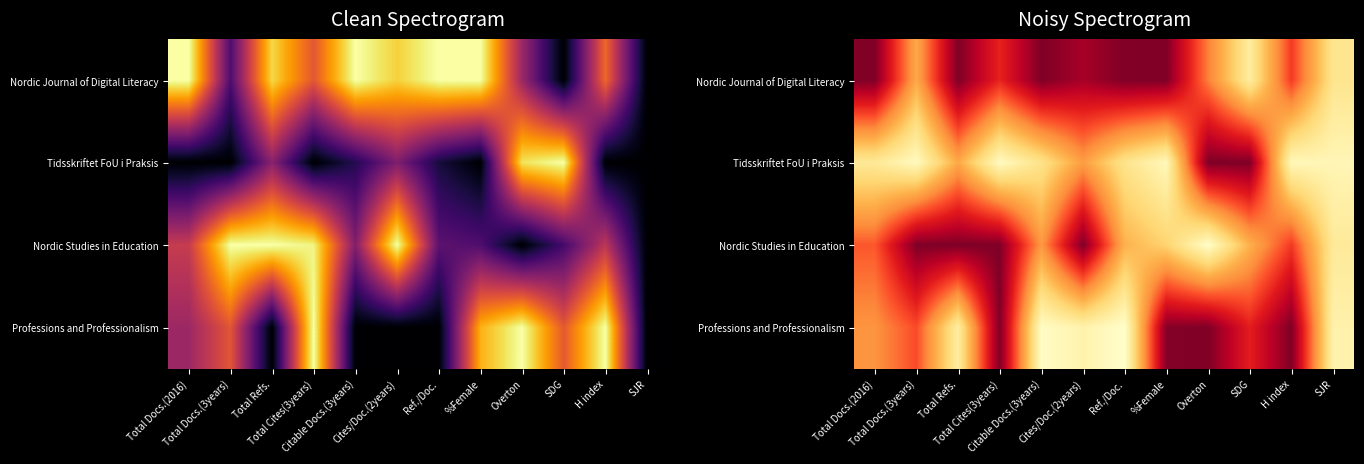

The Nordic Journal of Digital Literacy series shows 0.5 at Overton. True or false?

True